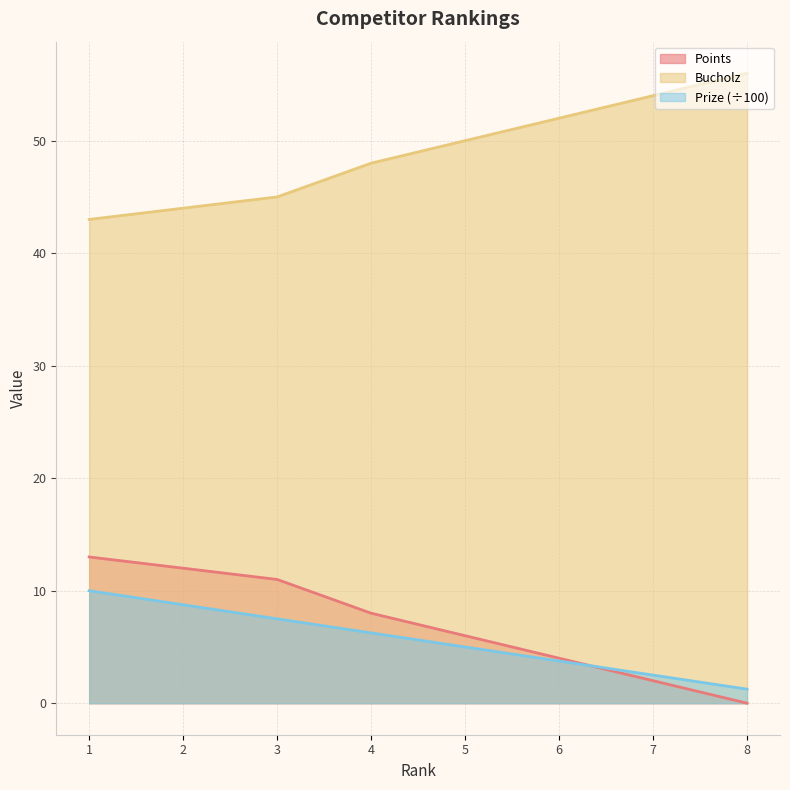

Which has a higher value, 2 or 4?

2